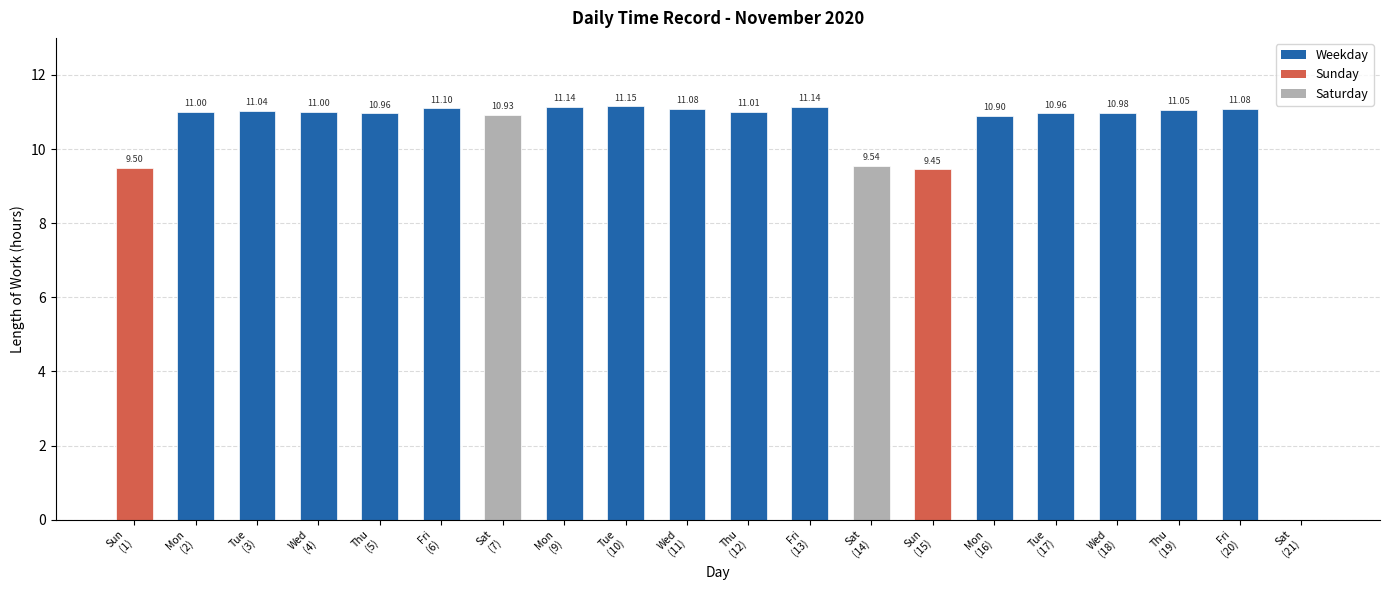

What is the difference between the maximum and second lowest values?

1.7